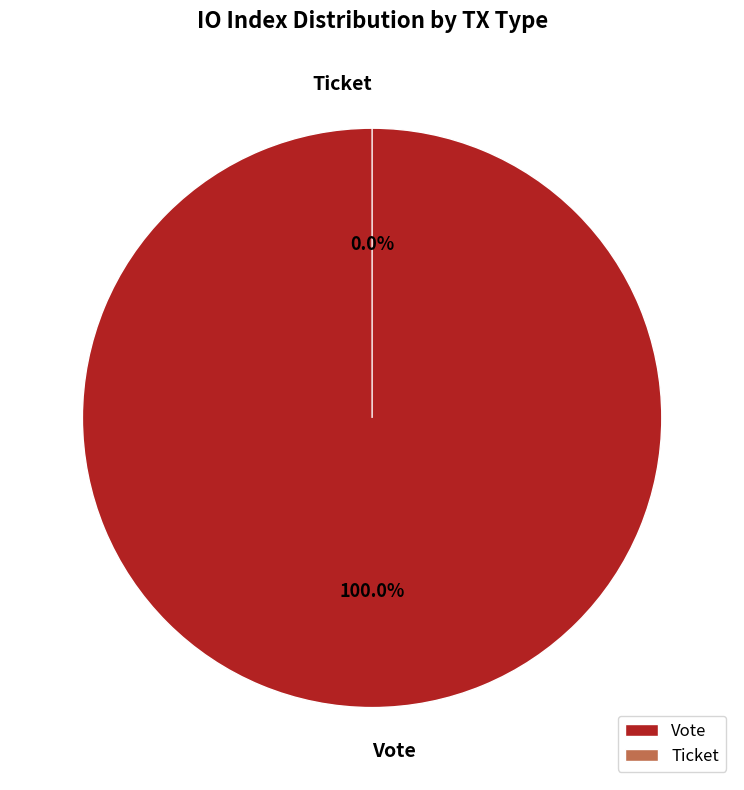

Count the number of slices in the pie.

2